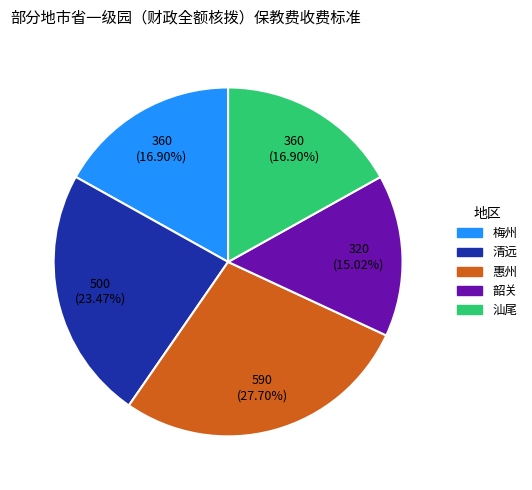

True or false: 清远 accounts for 15% of the total.

False